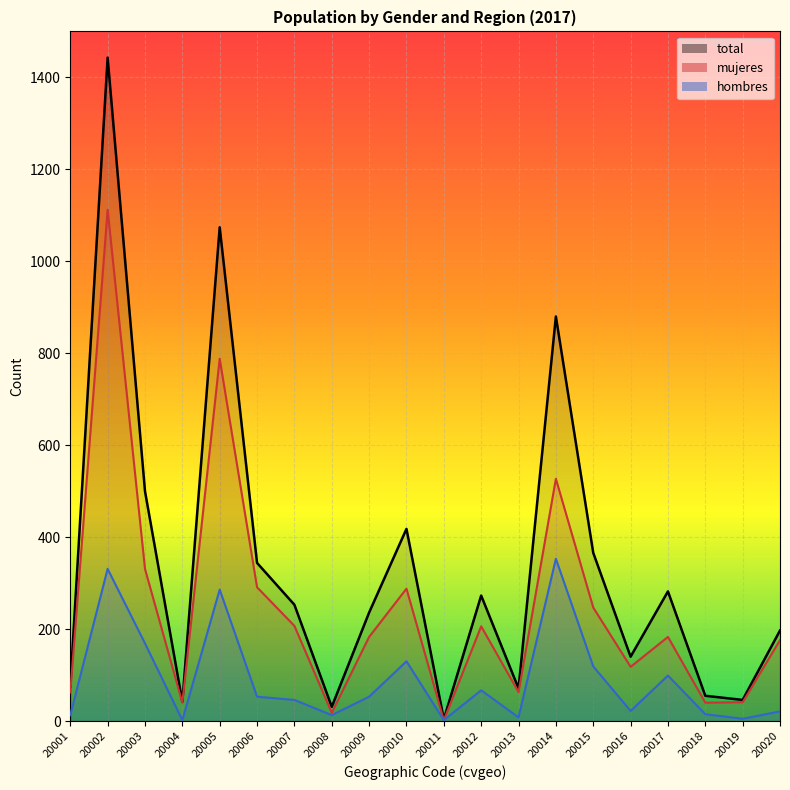

True or false: total and mujeres cross at least once.

False